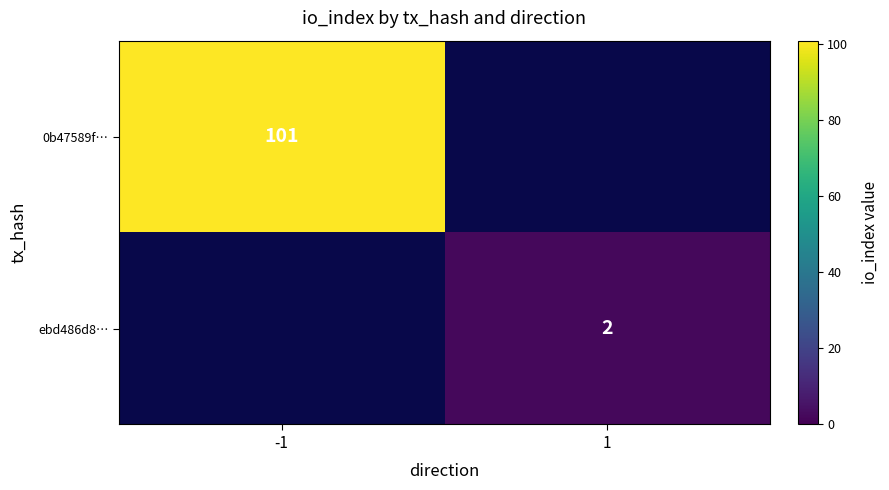

True or false: ebd486d8… has a value of 2 at 1.

True